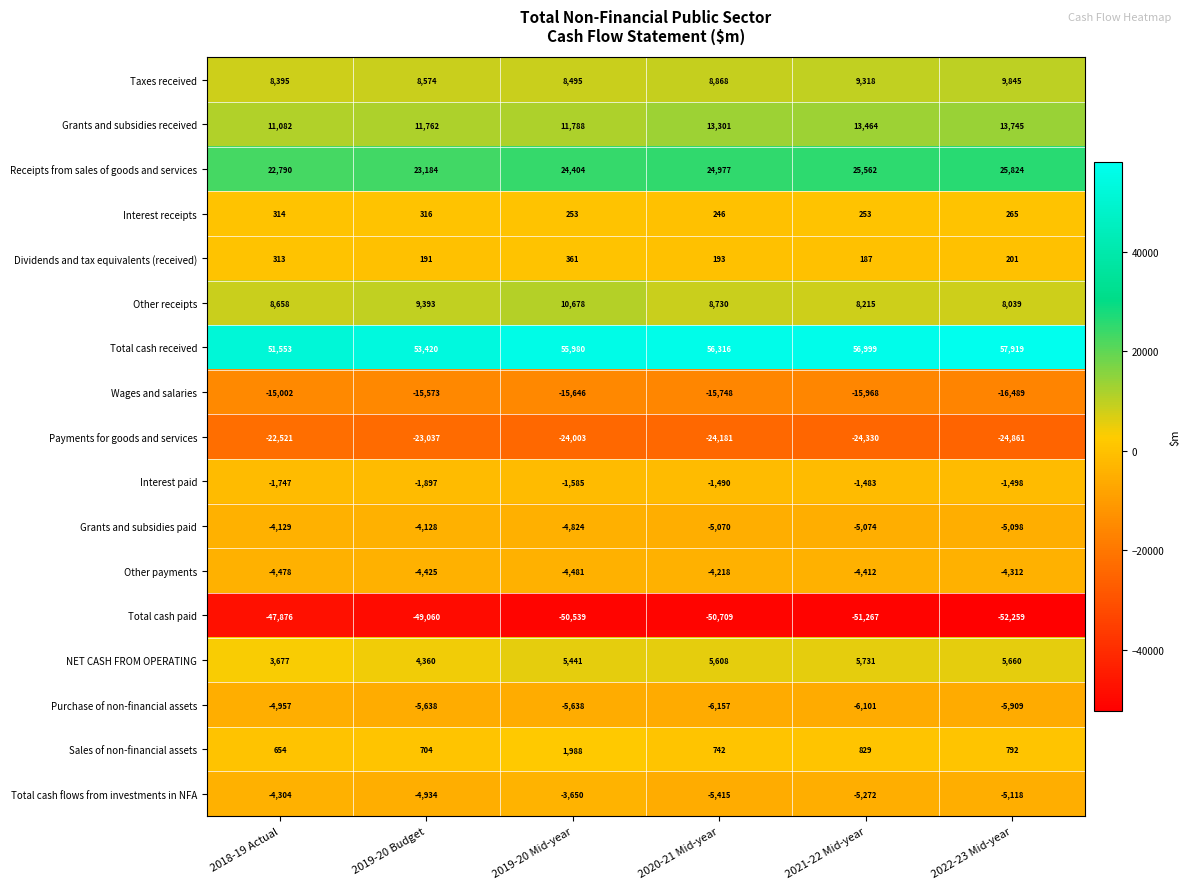

What is the lowest value of the Taxes received series?

8395